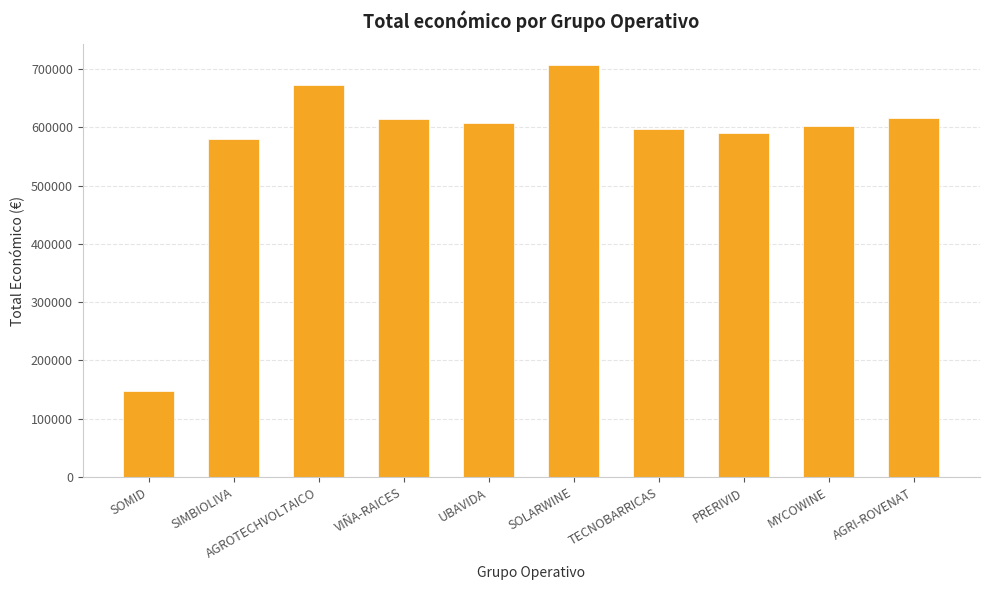

How many data points are less than 607342?

5